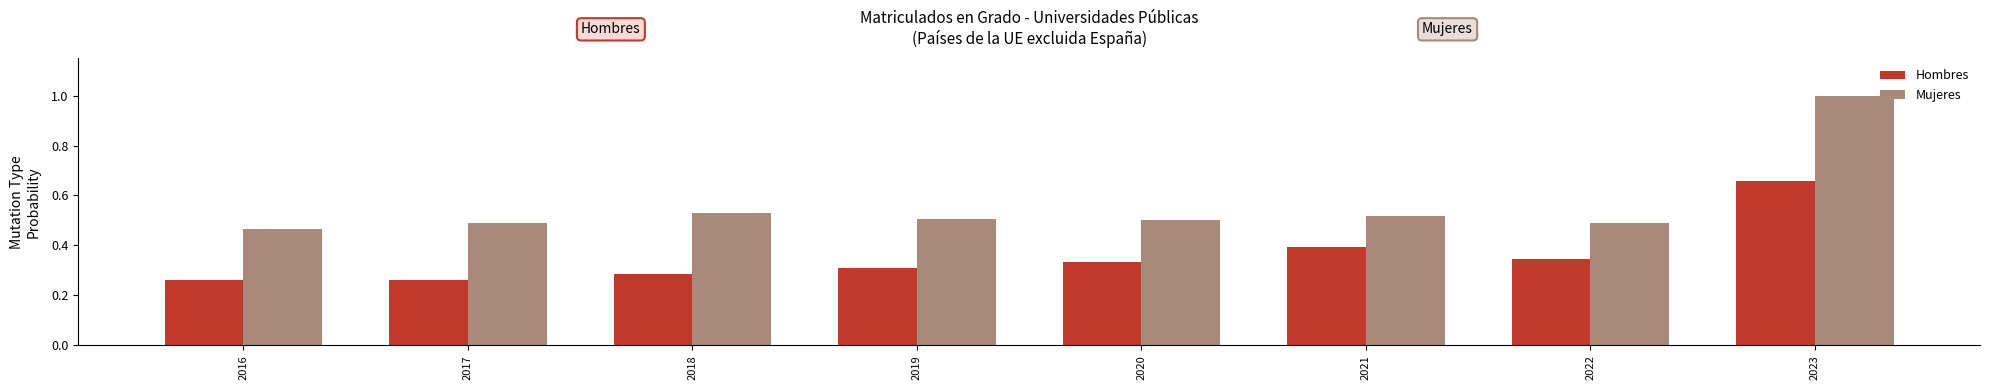

Count the number of categories in the chart.

8